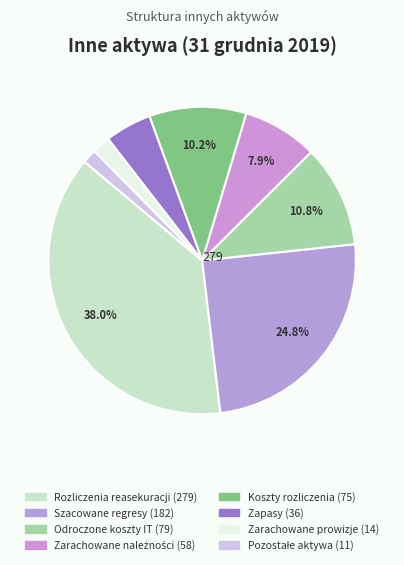

How many slices are in this pie chart?

8